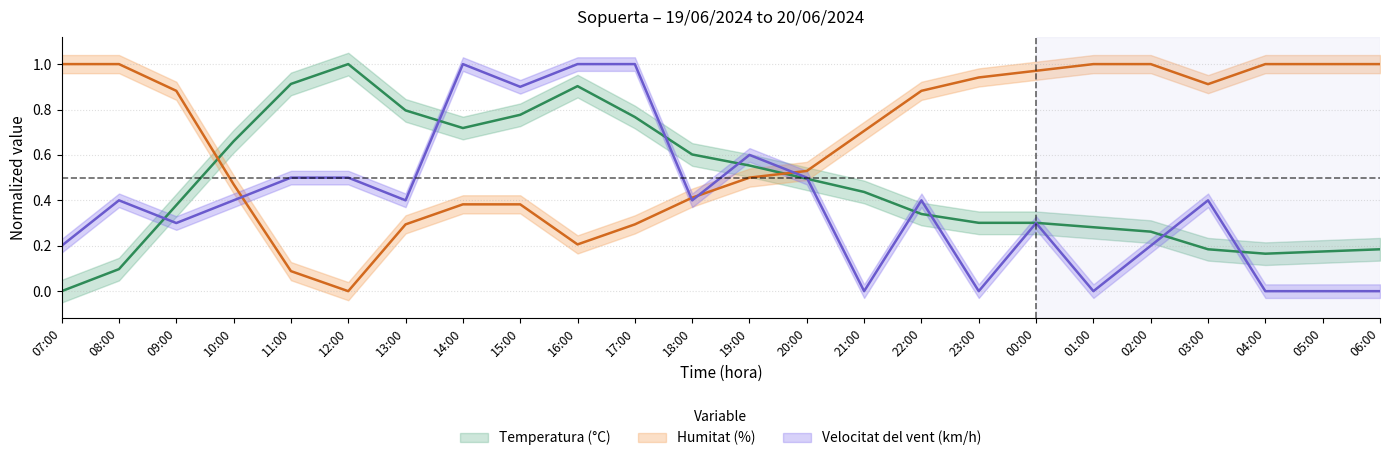

Is this an area chart (filled region under the line)?

No